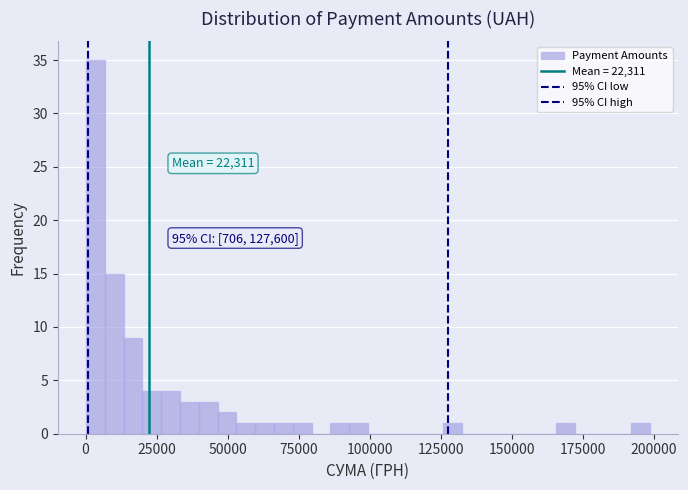

Around what value on the x-axis is the tallest bar? Give the approximate position of its centre, as read against the axis.

5000